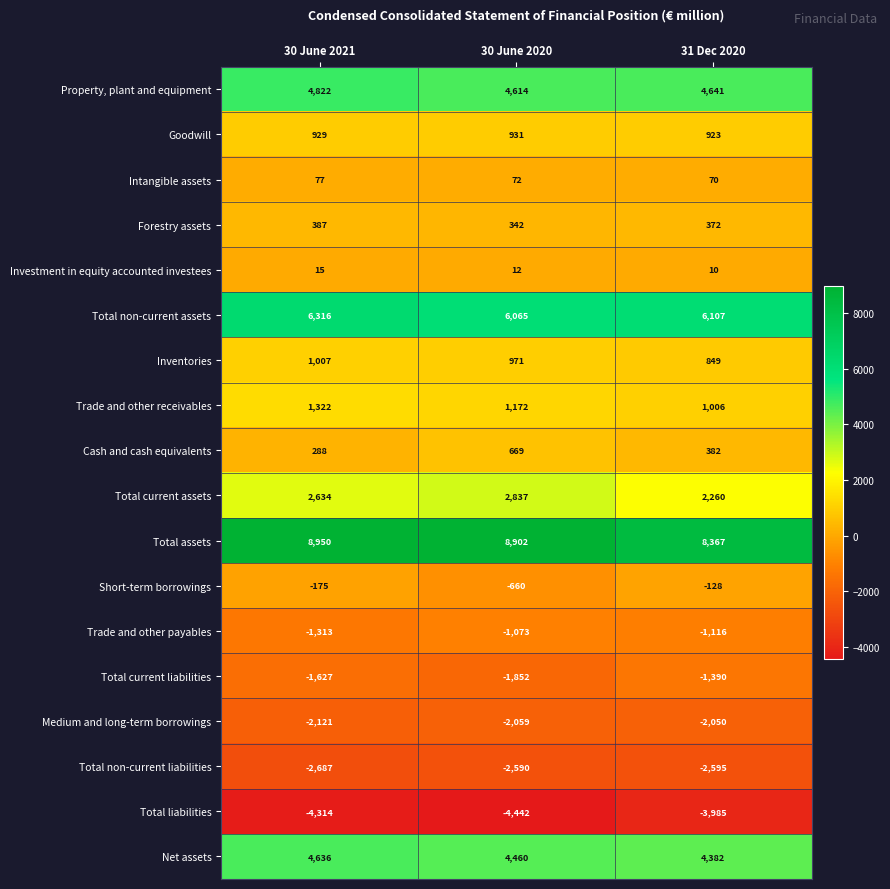

Which series has the largest total across all categories?

Total assets